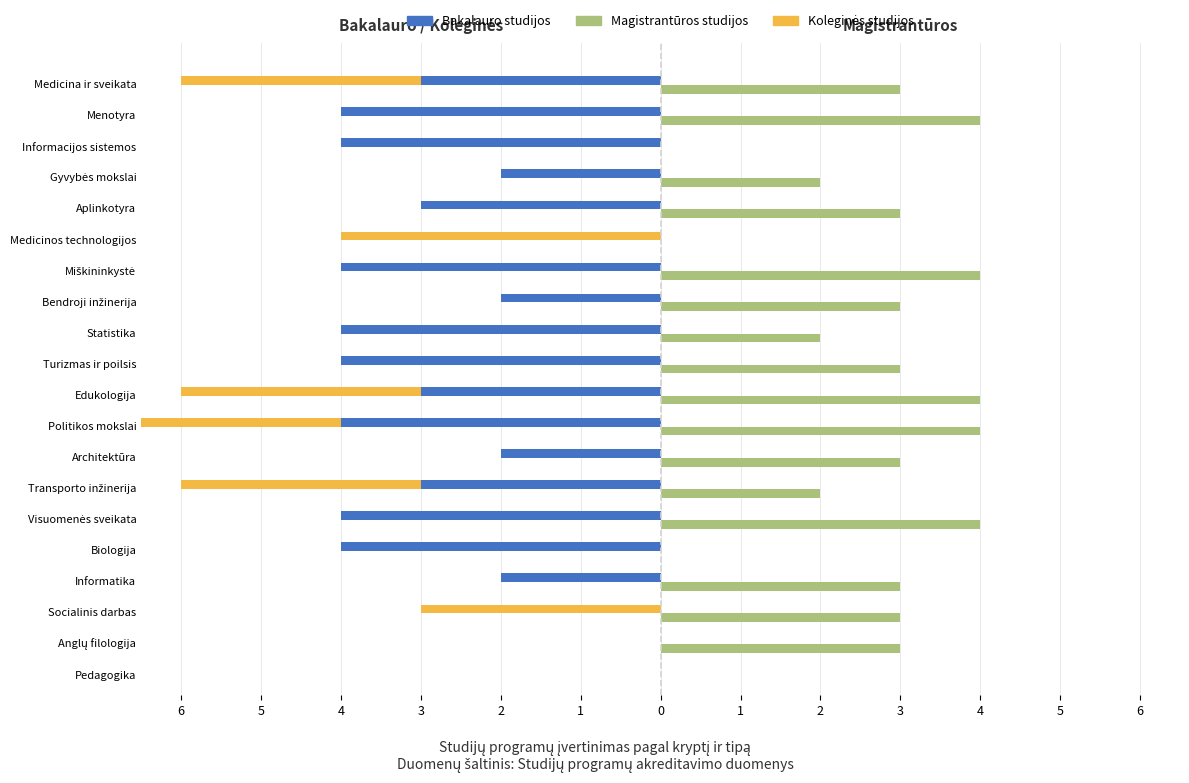

What is the difference between the Koleginės studijos values at 19 and 18?

3